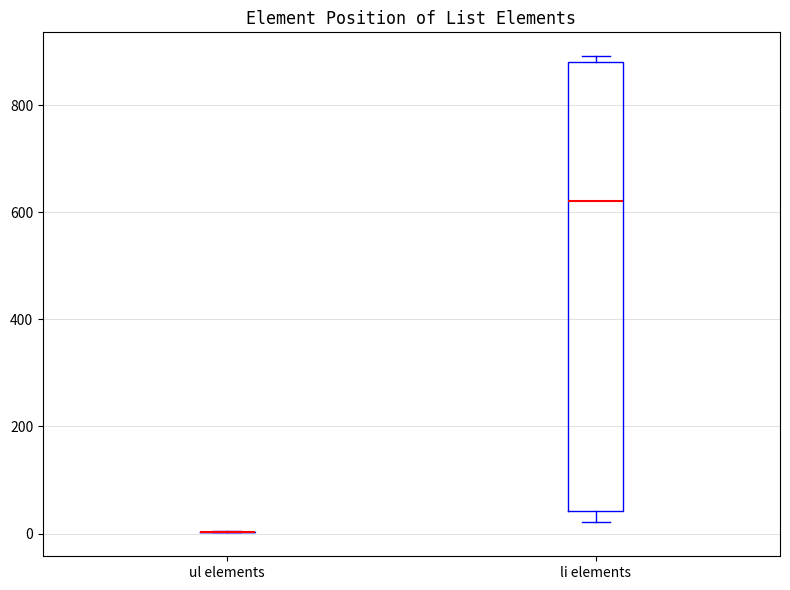

Reading left to right, transcribe this box plot: for each box, give where its median line is, the range the box spans, and where its two whiskers end, as read against the y-axis. The values are not printed on the chart, so give them approximately, as read against the axis.

ul elements: box collapsed to a line at 0, whiskers 0 to 0
li elements: median 620, box 40 to 880, whiskers 20 to 900